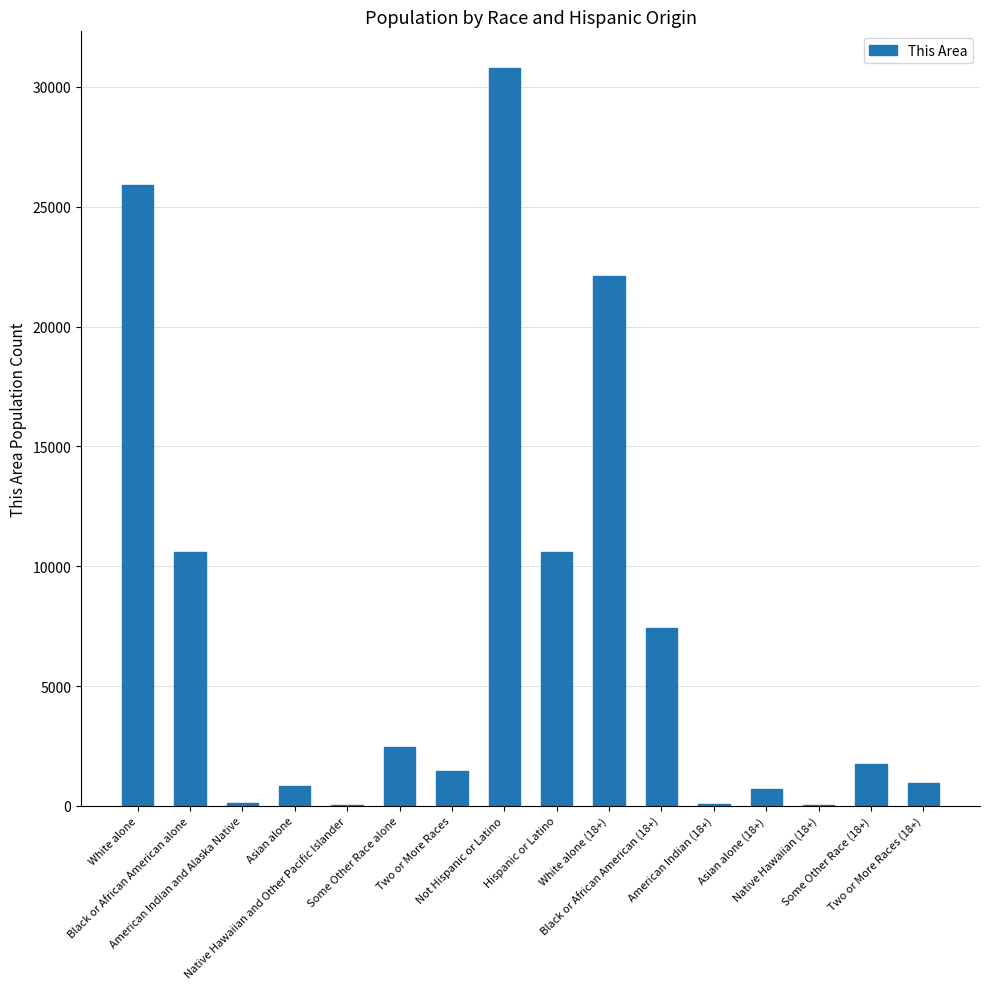

What is the greatest value displayed?

30779